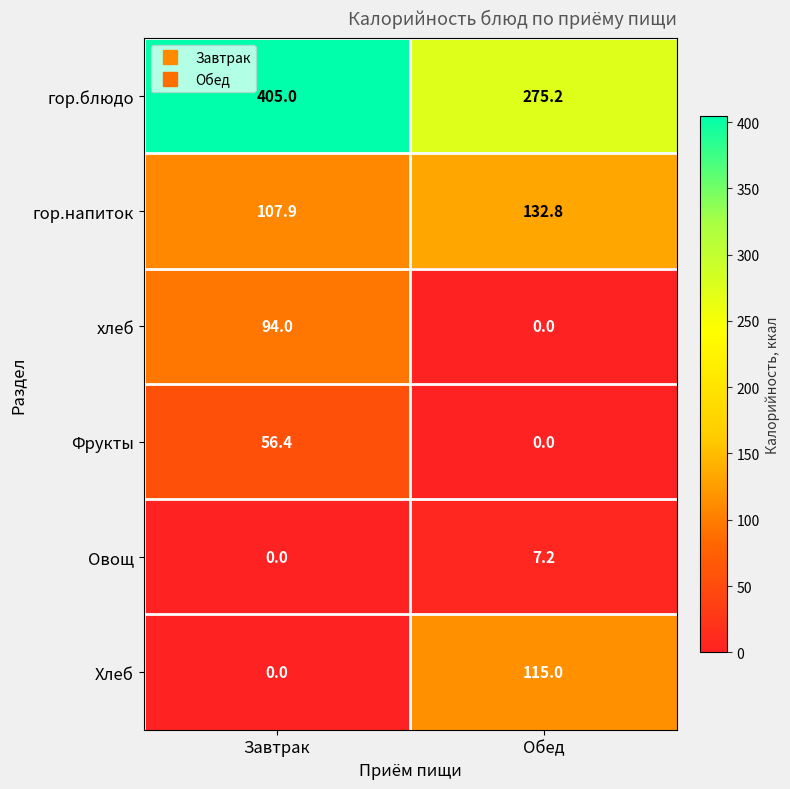

Which series has the largest total across all categories?

гор.блюдо